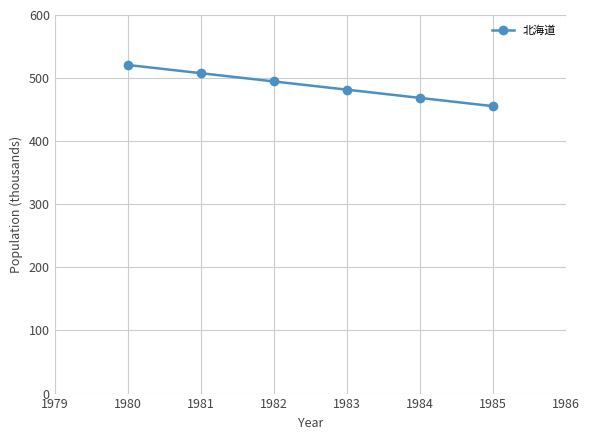

Where is the data nearest to the value 488185?

1983